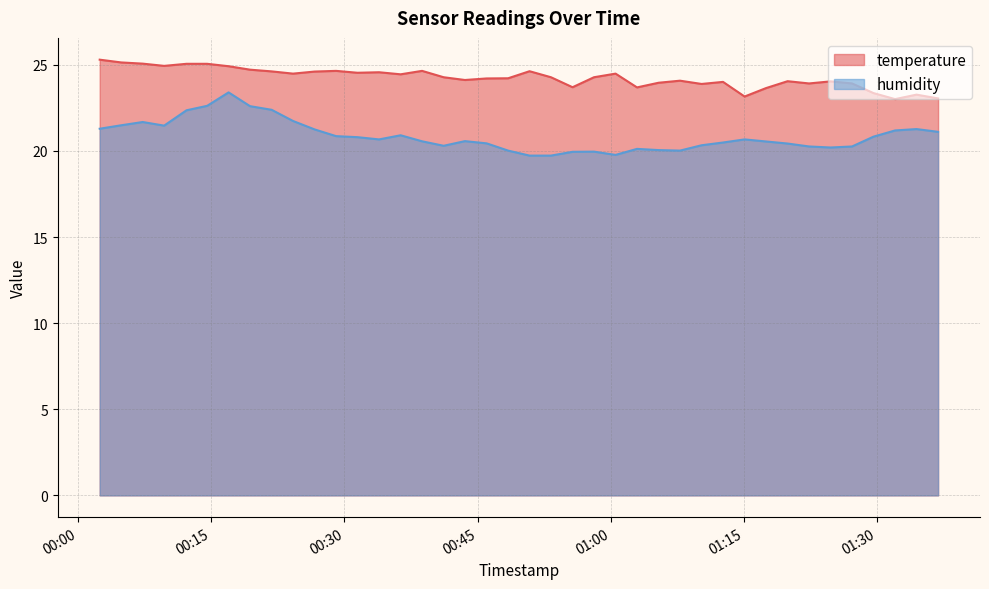

At which label does humidity first exceed 20?

2023-11-19T00:02:24